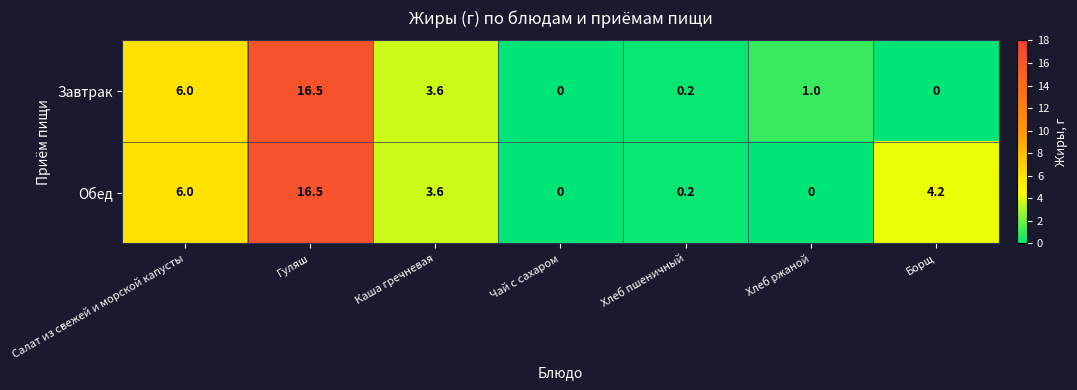

What is the difference between the Обед values at Гуляш and Борщ?

12.3